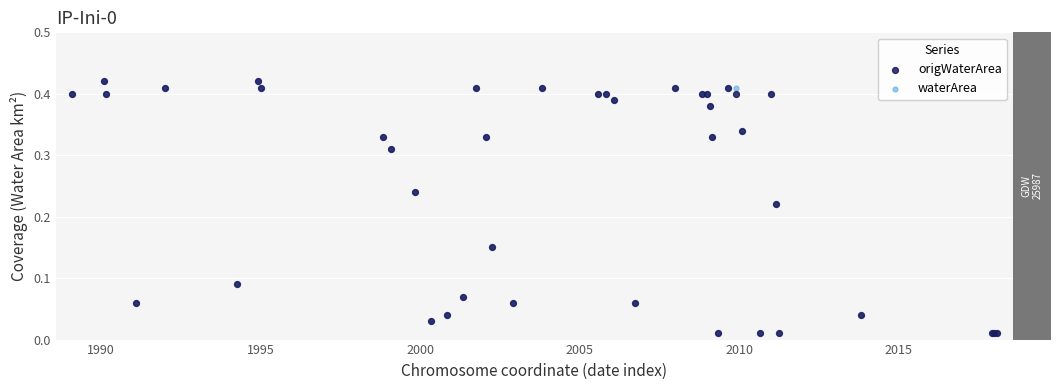

What are all the series names shown in the legend?

origWaterArea, waterArea